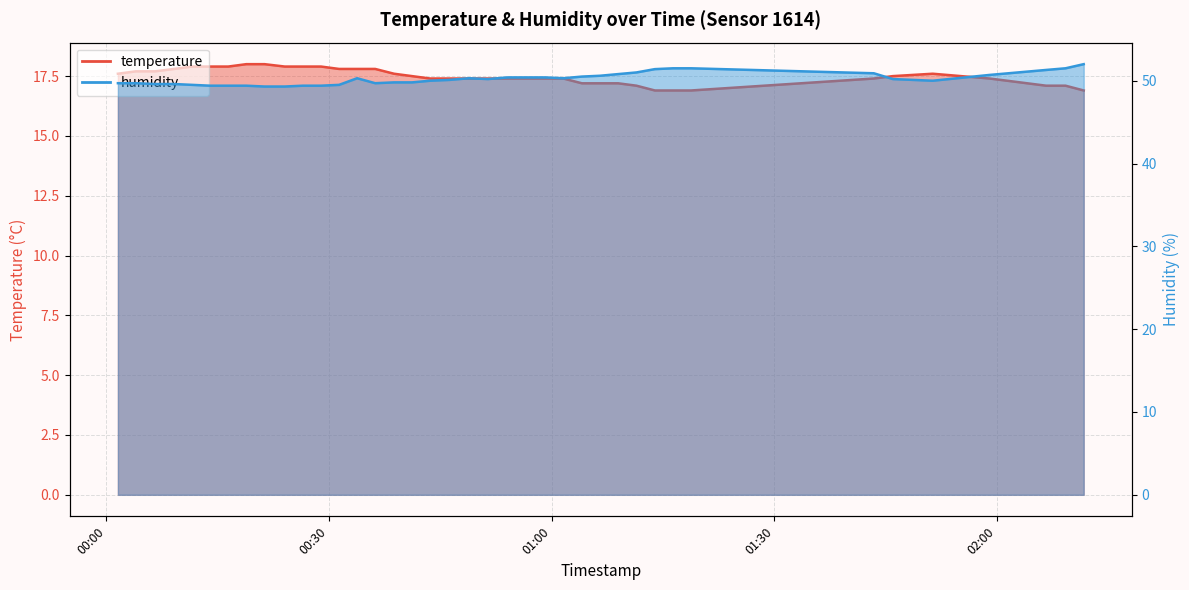

Rank the series by their maximum value, from lowest to highest.

temperature, humidity